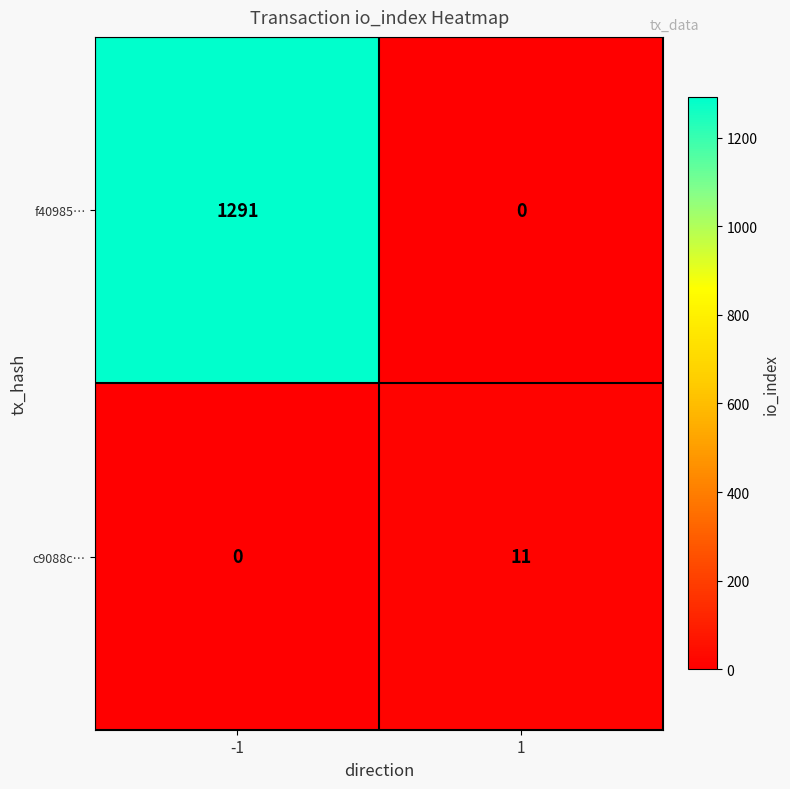

What is the maximum value for c9088c…?

11